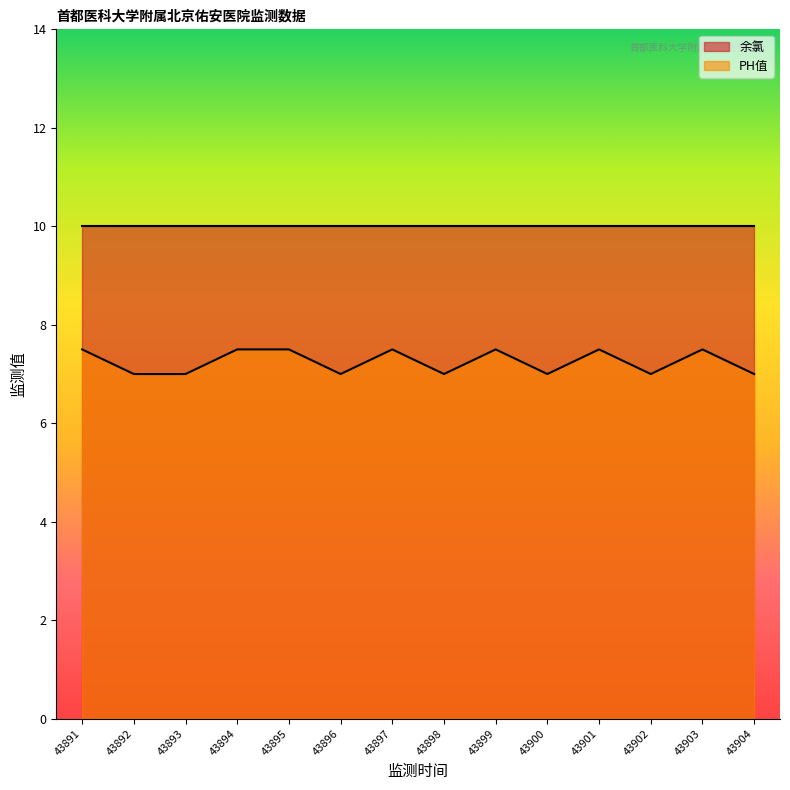

Which series has the largest total across all categories?

余氯